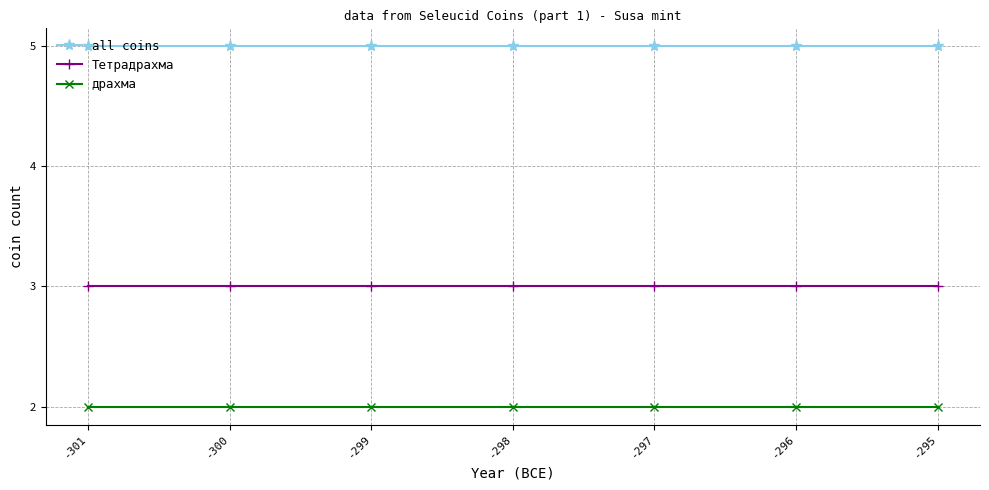

Is it true that all coins equals 5 at -301?

True